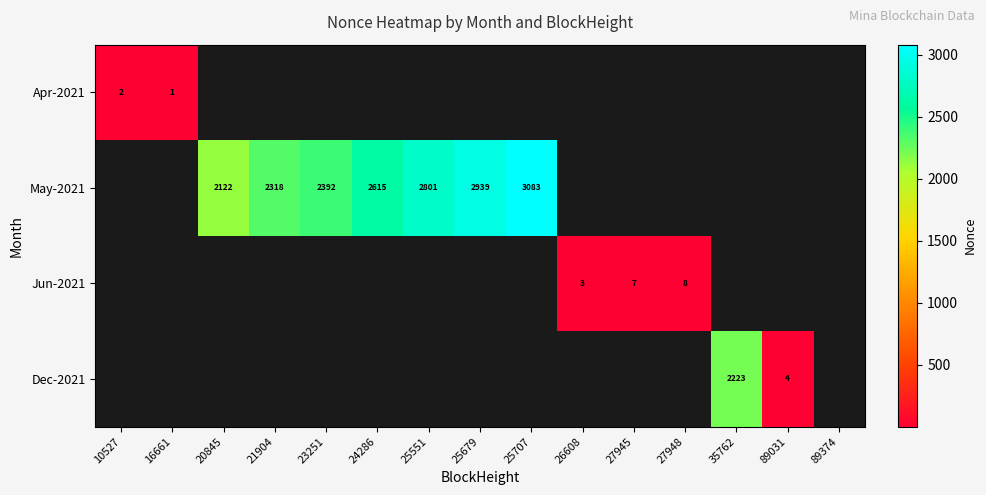

What is the sum of the May-2021 values at 23251 and 24286?

5007